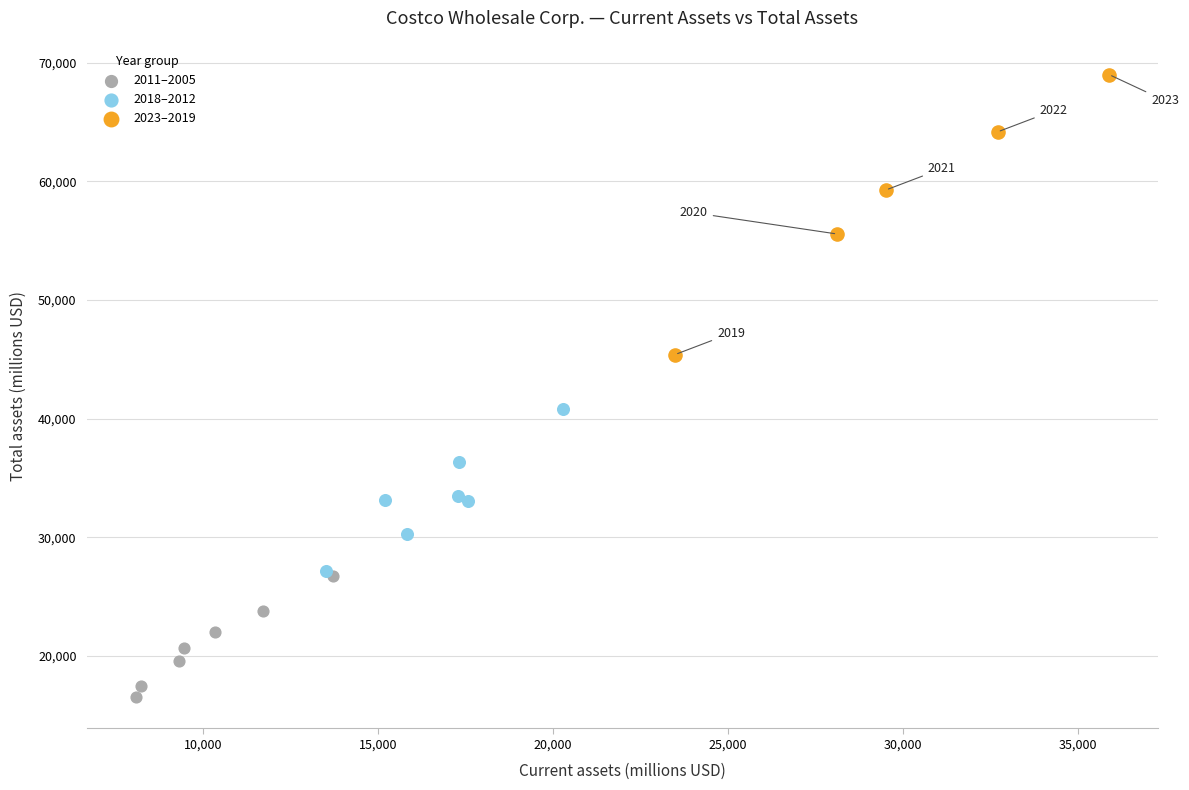

Which series reaches the maximum Y coordinate?

2023–2019